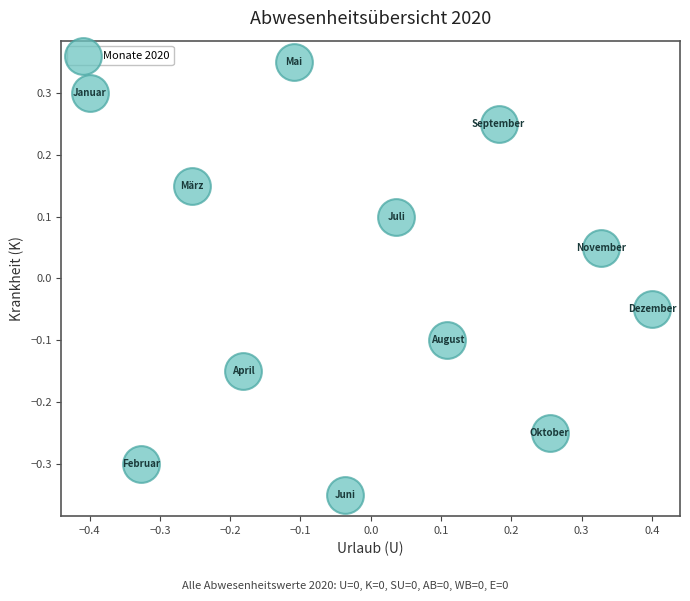

What is the range of X values (max minus min)?

0.8